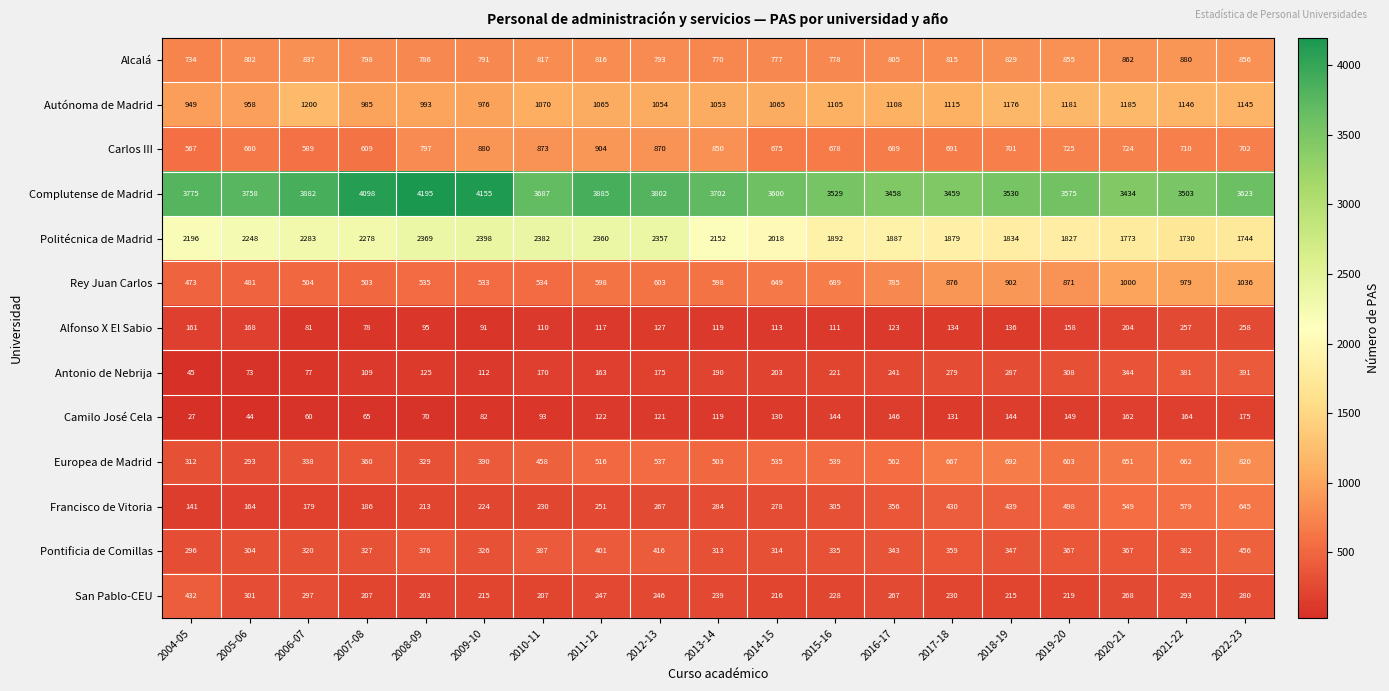

Rank the categories by Francisco de Vitoria value from highest to lowest.

2022-23, 2021-22, 2020-21, 2019-20, 2018-19, 2017-18, 2016-17, 2015-16, 2013-14, 2014-15, 2012-13, 2011-12, 2010-11, 2009-10, 2008-09, 2007-08, 2006-07, 2005-06, 2004-05